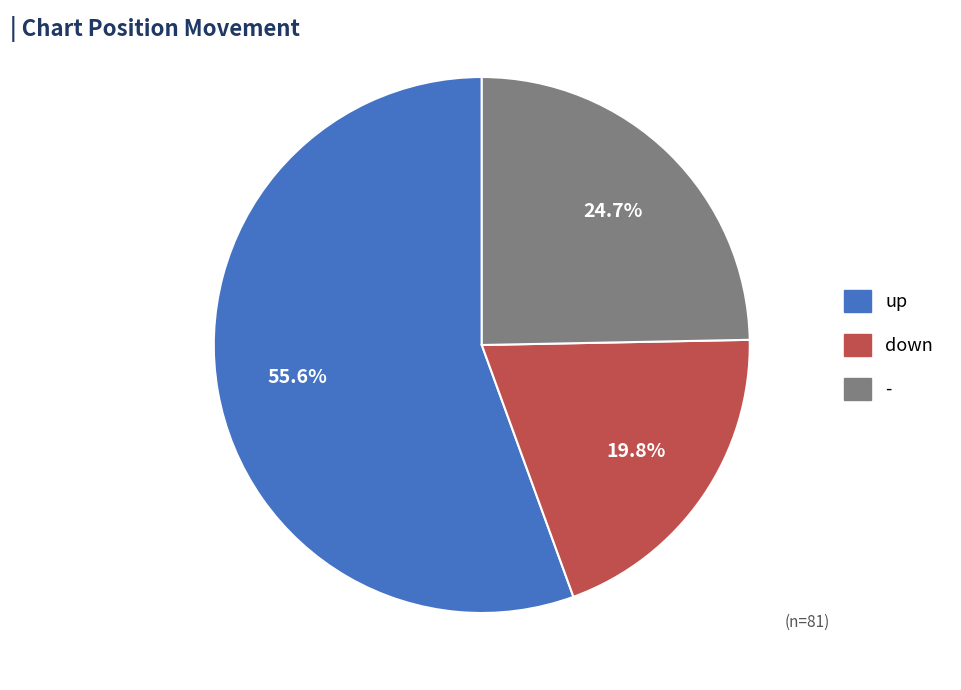

Is there any slice that represents more than half of the pie?

Yes